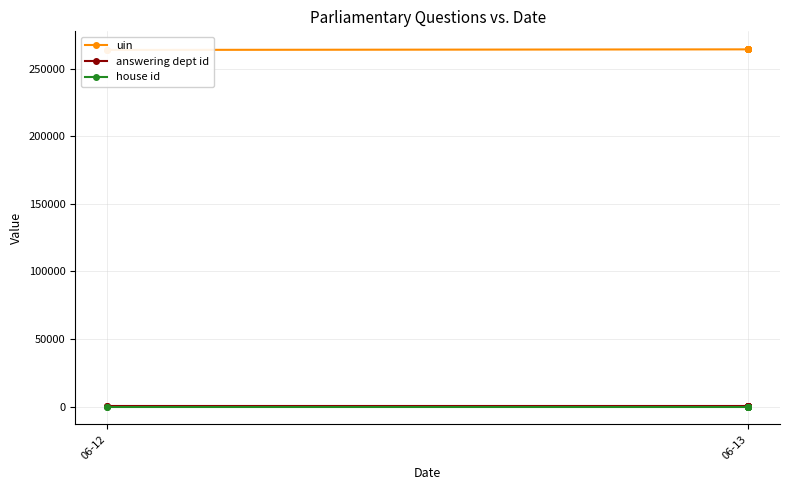

True or false: uin and house id cross at least once.

False